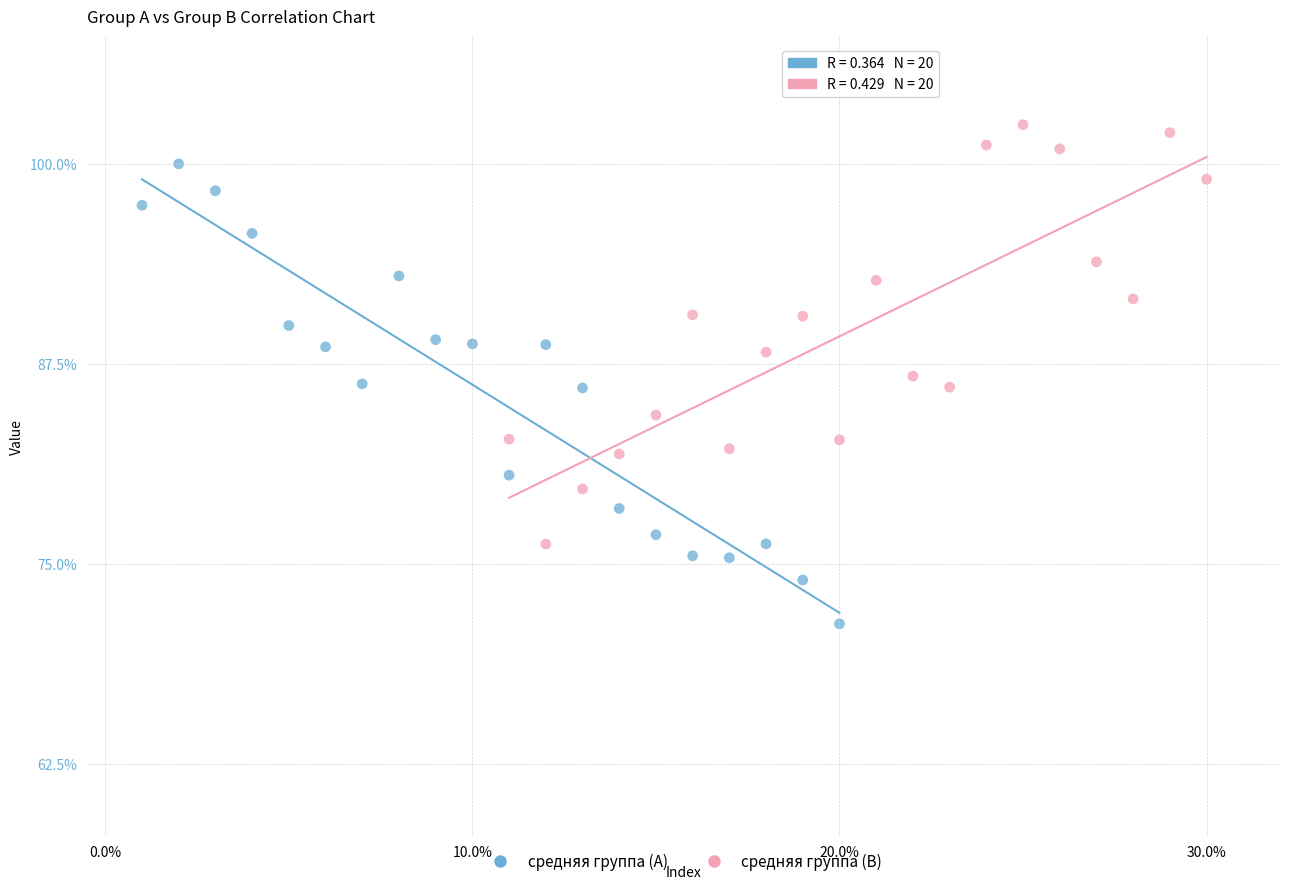

Which series contains the highest Y value?

средняя группа (B)